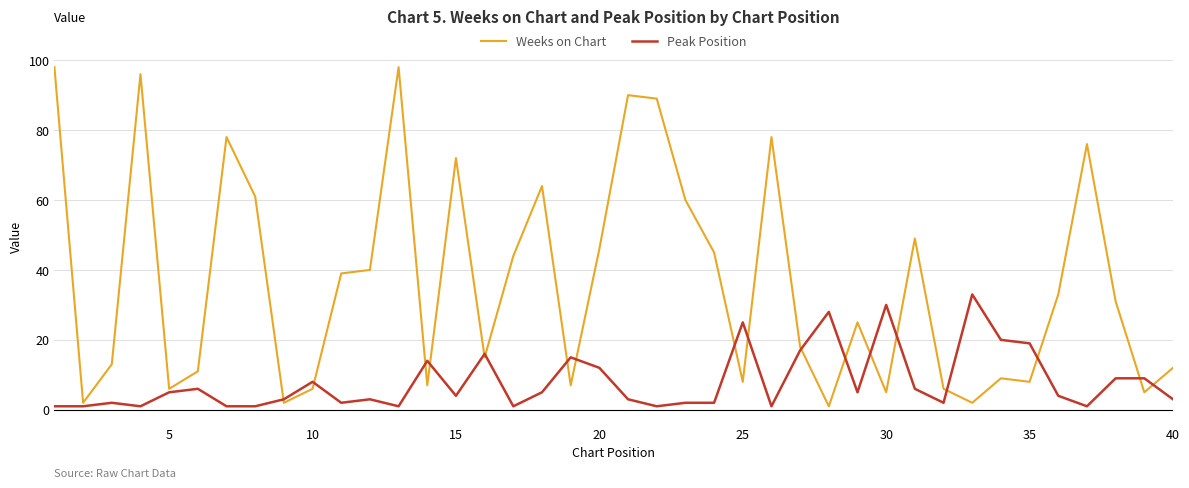

What is the maximum value shown in the chart?

98